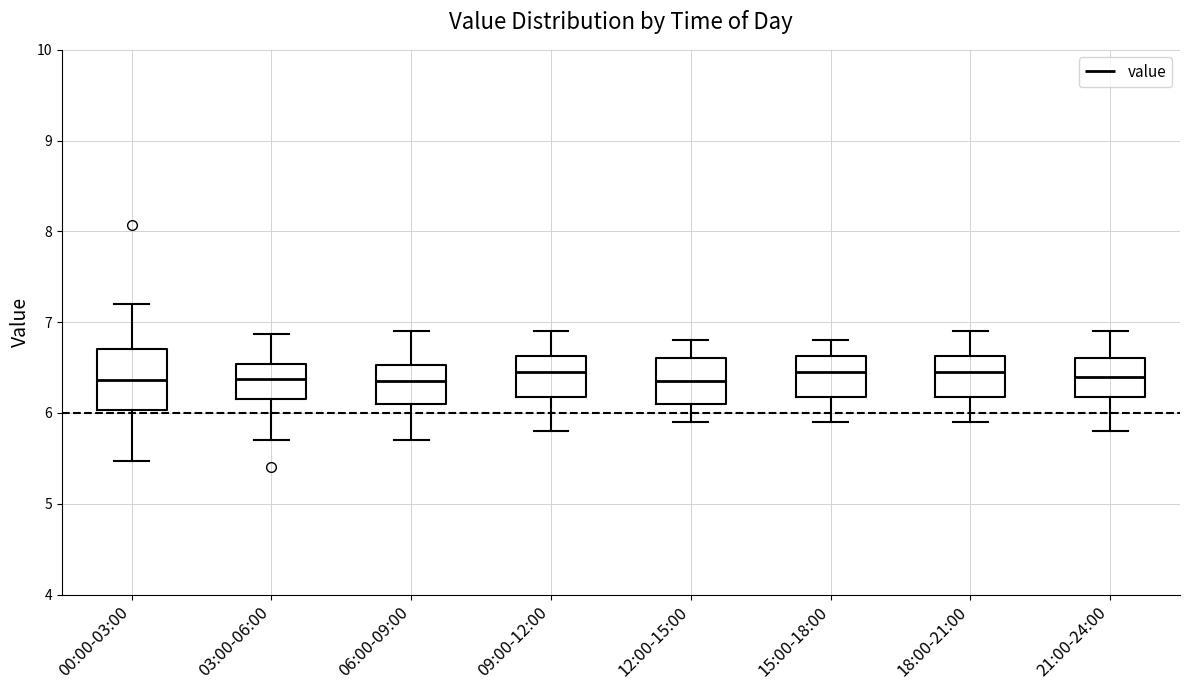

Reading left to right, read every box against the y-axis: the position of its median line, the range the box covers, and the ends of its whiskers. The values are not printed on the chart, so give them approximately, as read against the axis.

00:00-03:00: median 6.4, box 6.0 to 6.7, whiskers 5.5 to 7.2
03:00-06:00: median 6.4, box 6.2 to 6.5, whiskers 5.7 to 6.9
06:00-09:00: median 6.4, box 6.1 to 6.5, whiskers 5.7 to 6.9
09:00-12:00: median 6.5, box 6.2 to 6.6, whiskers 5.8 to 6.9
12:00-15:00: median 6.4, box 6.1 to 6.6, whiskers 5.9 to 6.8
15:00-18:00: median 6.5, box 6.2 to 6.6, whiskers 5.9 to 6.8
18:00-21:00: median 6.5, box 6.2 to 6.6, whiskers 5.9 to 6.9
21:00-24:00: median 6.4, box 6.2 to 6.6, whiskers 5.8 to 6.9